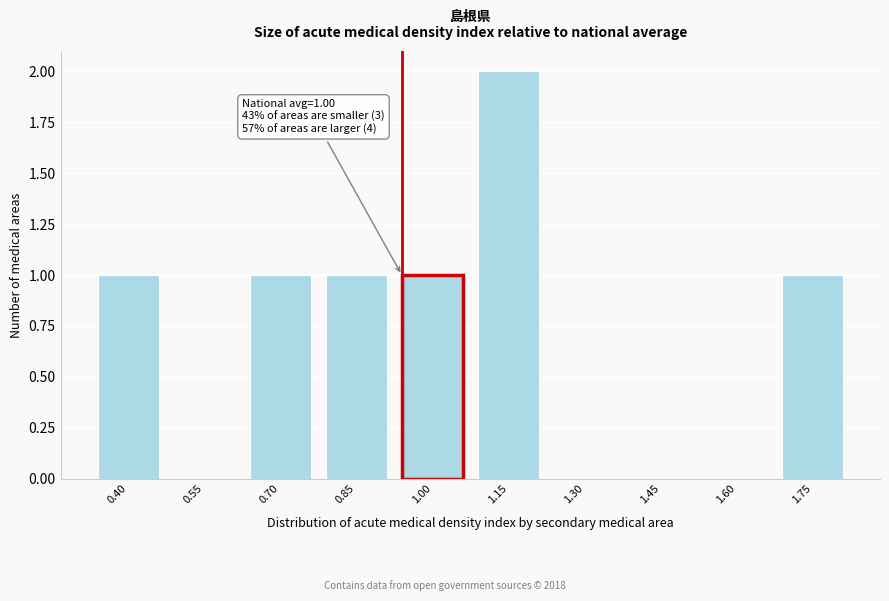

Reading left to right, list all the values displayed in this chart.

0.40=1	0.55=0	0.70=1	0.85=1	1.00=1	1.15=2	1.30=0	1.45=0	1.60=0	1.75=1